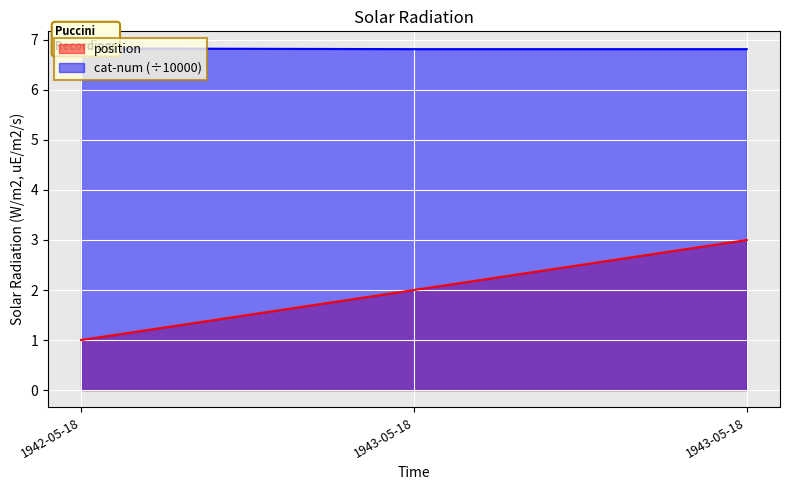

At how many categories does at least one series exceed 2?

3